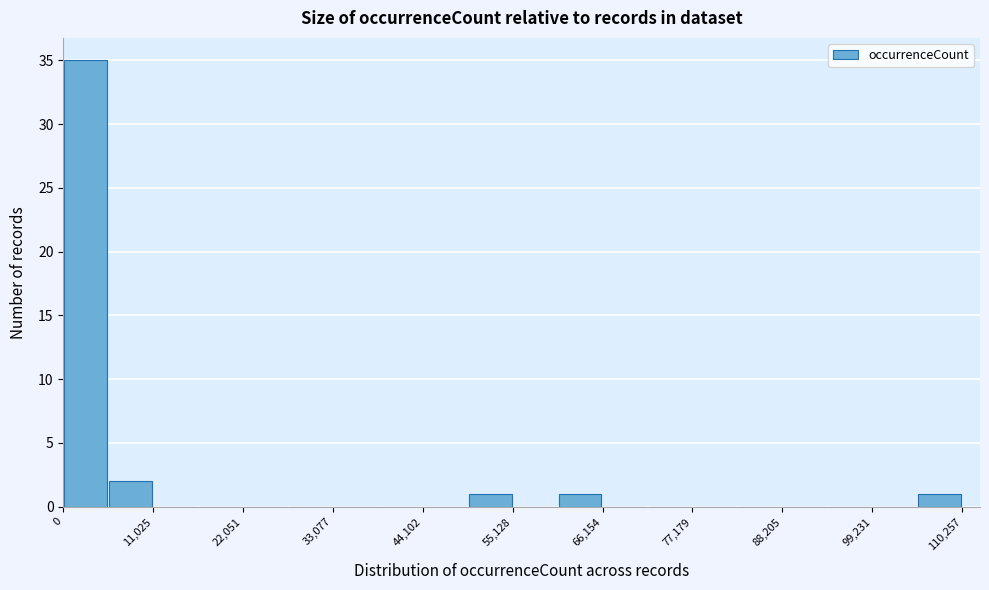

Around what value on the x-axis is the tallest bar? Give the approximate position of its centre, as read against the axis.

2000